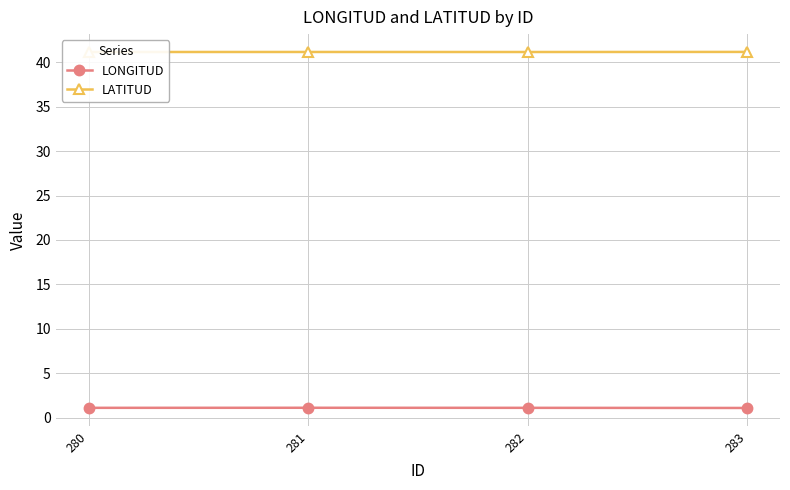

What is the value of the LONGITUD point at the 4th from the left?

1.1